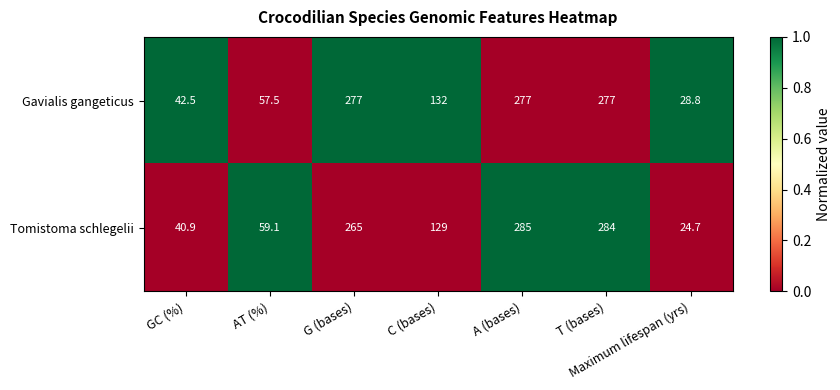

True or false: Tomistoma schlegelii has a value of 40.5 at Maximum lifespan (yrs).

False